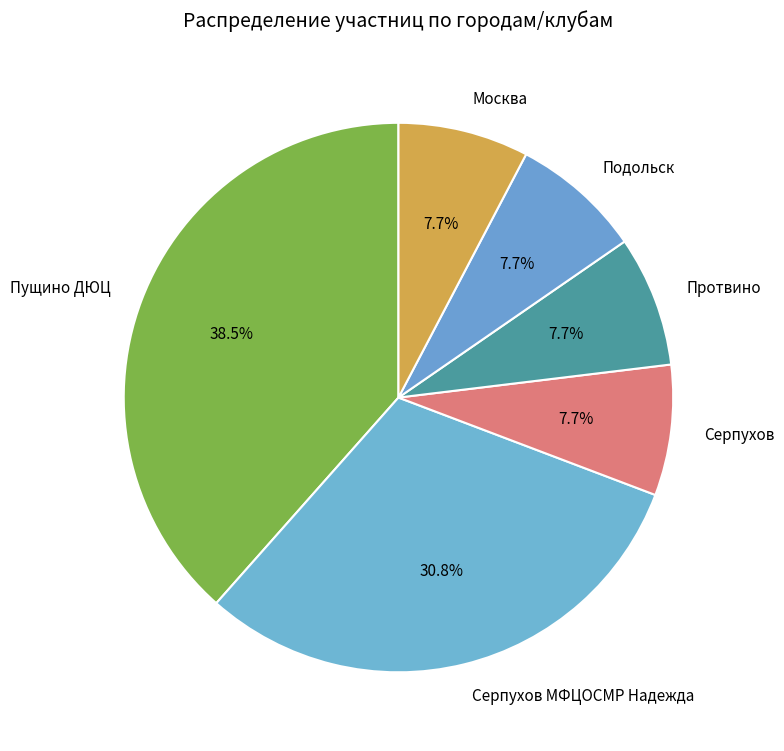

The Серпухов slice represents 21% of the pie. True or false?

False